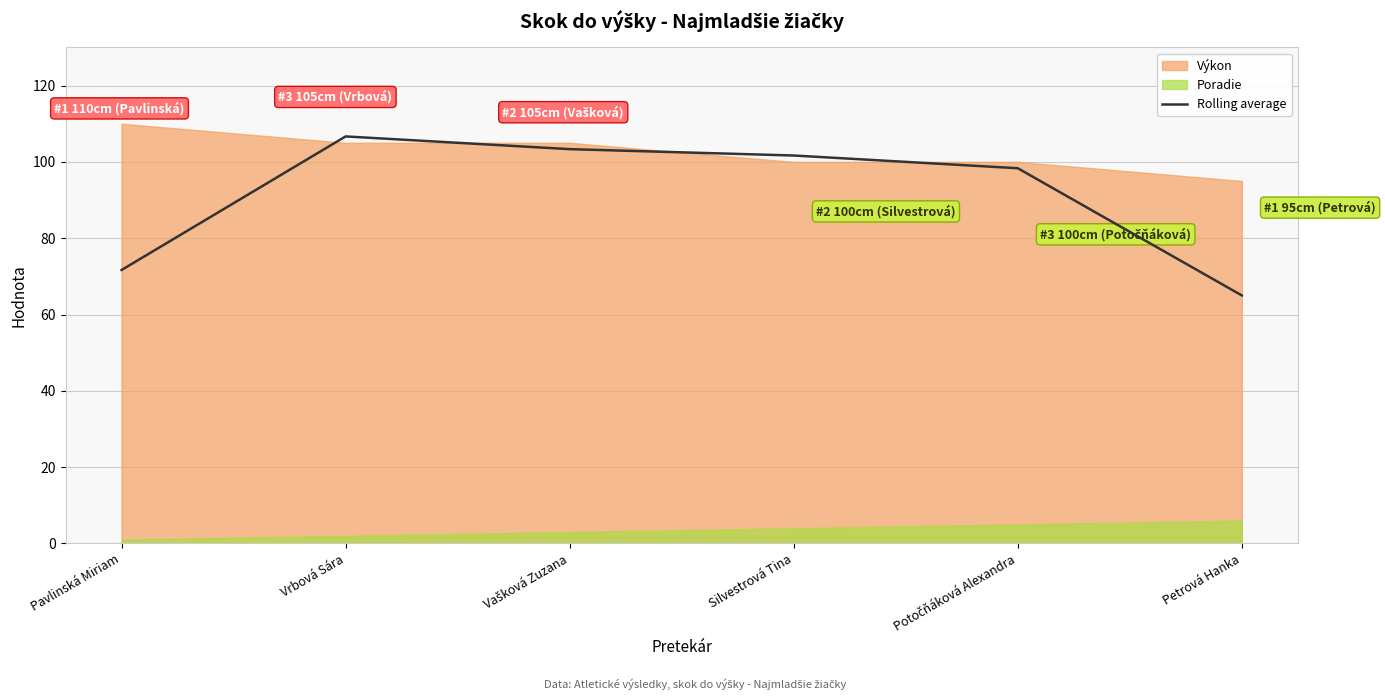

What is the change in value from Pavlinská Miriam to Petrová Hanka?

-6.7